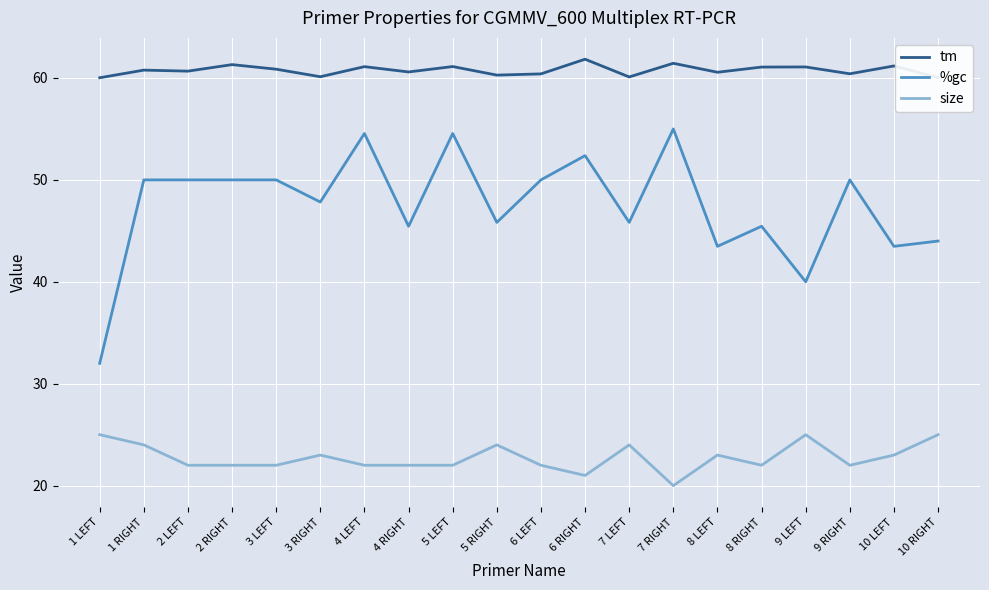

Is this an area chart (filled region under the line)?

No